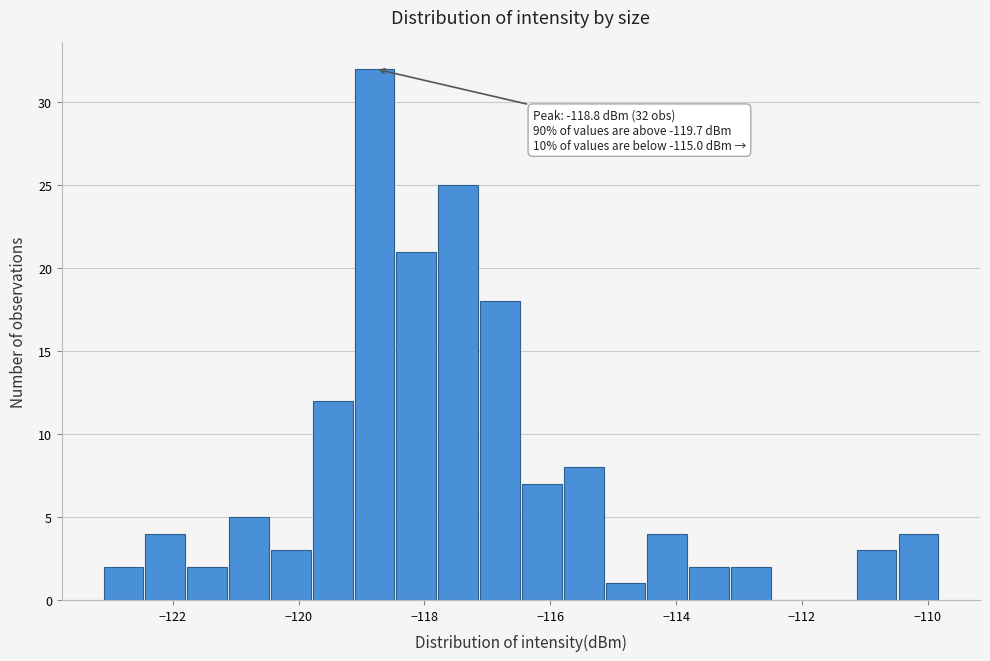

Read against the x-axis, roughly where is the centre of the tallest bar?

-118.8